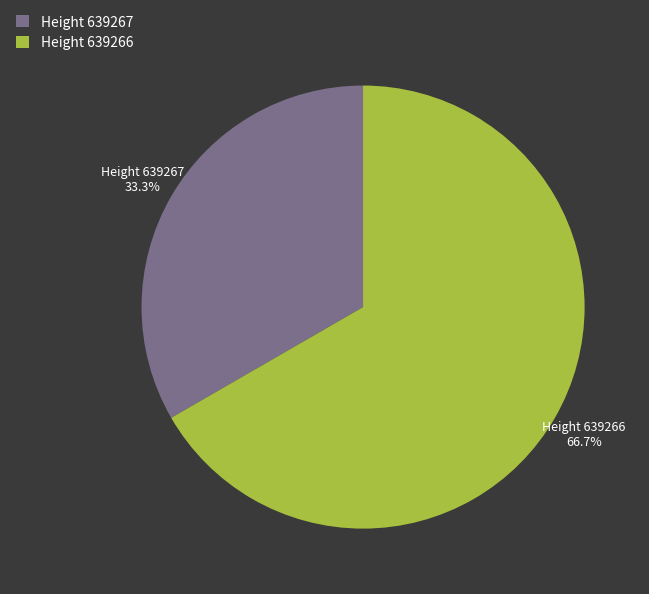

Does any single category account for the majority?

Yes